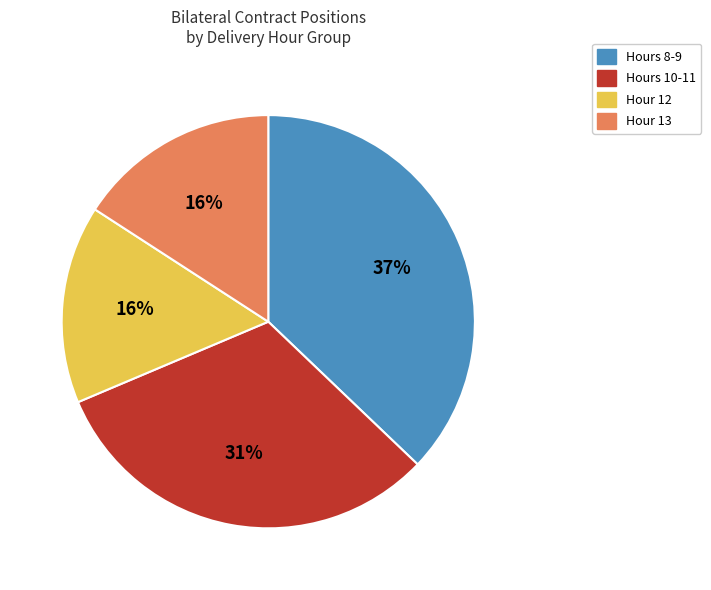

How many slices are in this pie chart?

4